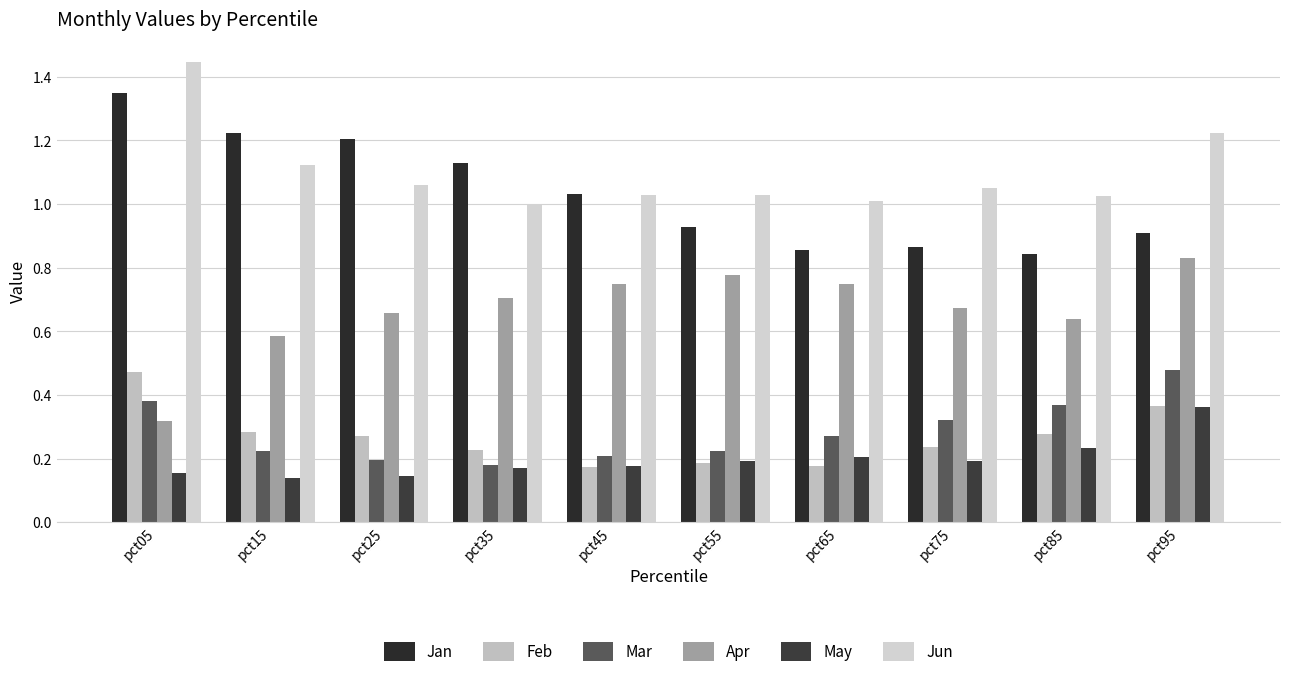

Reading left to right, transcribe all the data shown in this chart.

Jan: pct05=1.3	pct15=1.2	pct25=1.2	pct35=1.1	pct45=1.0	pct55=0.9	pct65=0.9	pct75=0.9	pct85=0.8	pct95=0.9
Feb: pct05=0.5	pct15=0.3	pct25=0.3	pct35=0.2	pct45=0.2	pct55=0.2	pct65=0.2	pct75=0.2	pct85=0.3	pct95=0.4
Mar: pct05=0.4	pct15=0.2	pct25=0.2	pct35=0.2	pct45=0.2	pct55=0.2	pct65=0.3	pct75=0.3	pct85=0.4	pct95=0.5
Apr: pct05=0.3	pct15=0.6	pct25=0.7	pct35=0.7	pct45=0.7	pct55=0.8	pct65=0.7	pct75=0.7	pct85=0.6	pct95=0.8
May: pct05=0.2	pct15=0.1	pct25=0.1	pct35=0.2	pct45=0.2	pct55=0.2	pct65=0.2	pct75=0.2	pct85=0.2	pct95=0.4
Jun: pct05=1.4	pct15=1.1	pct25=1.1	pct35=1.0	pct45=1.0	pct55=1.0	pct65=1.0	pct75=1.0	pct85=1.0	pct95=1.2